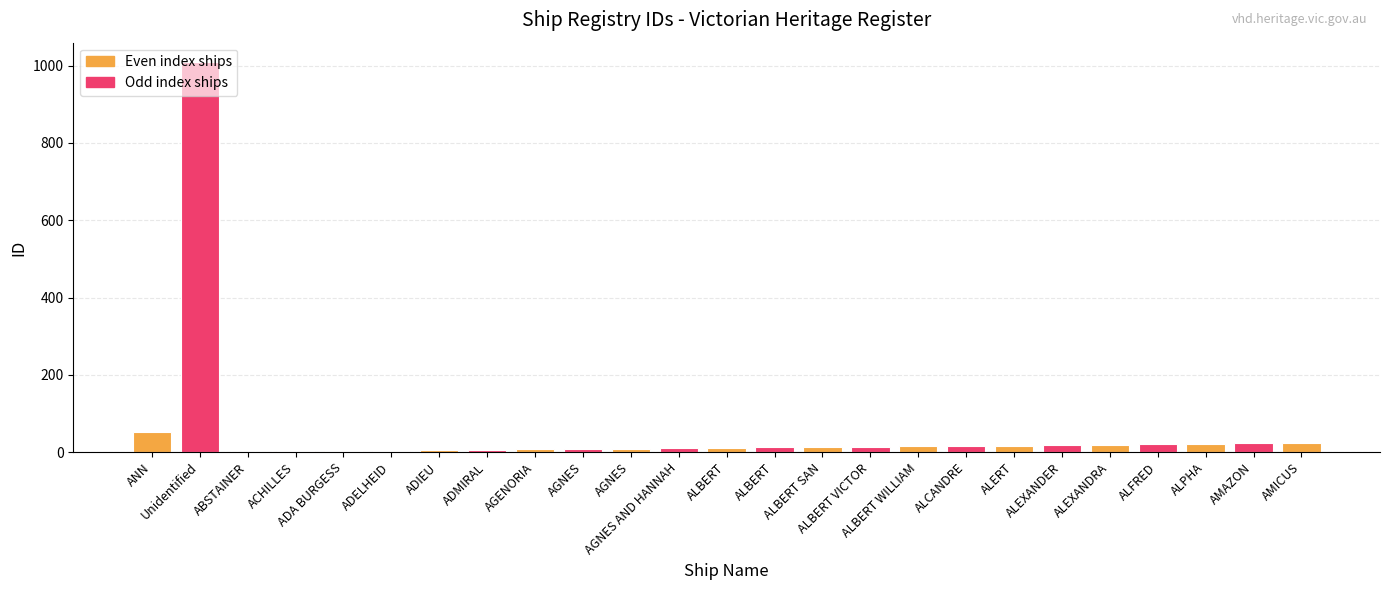

Are the bars horizontal?

No